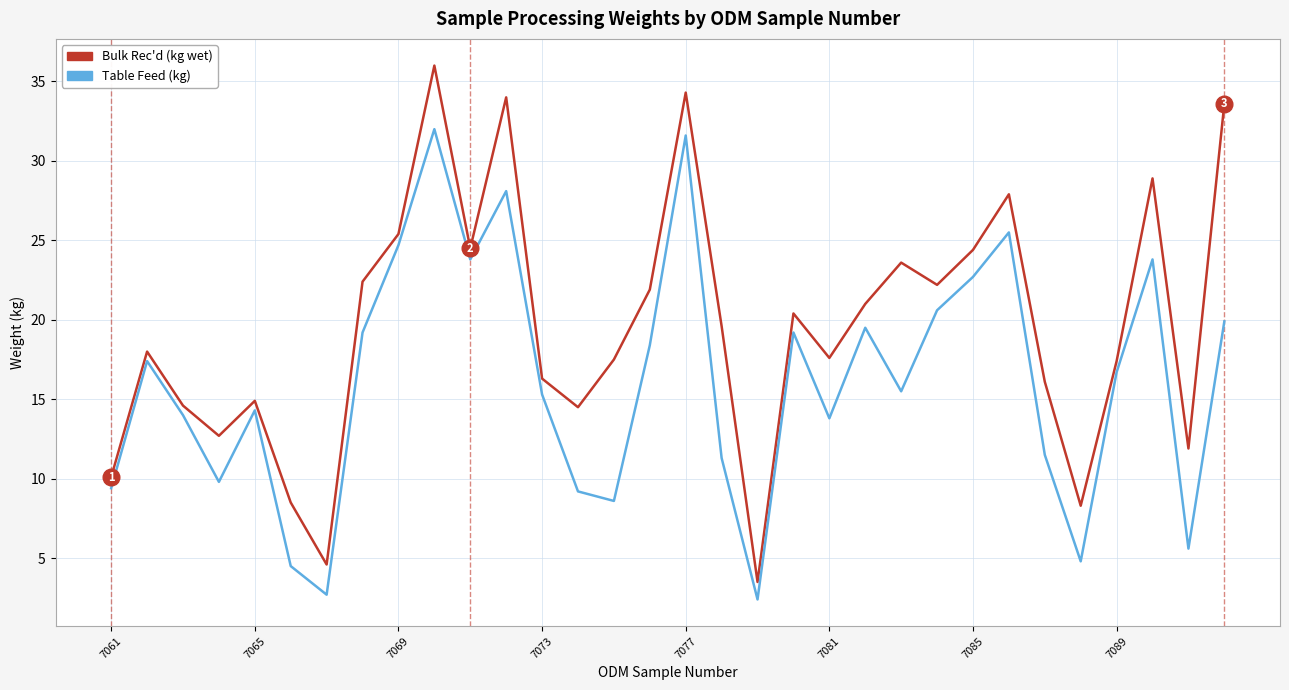

What is the difference between the maximum and minimum values in the Table Feed (kg) series?

29.6